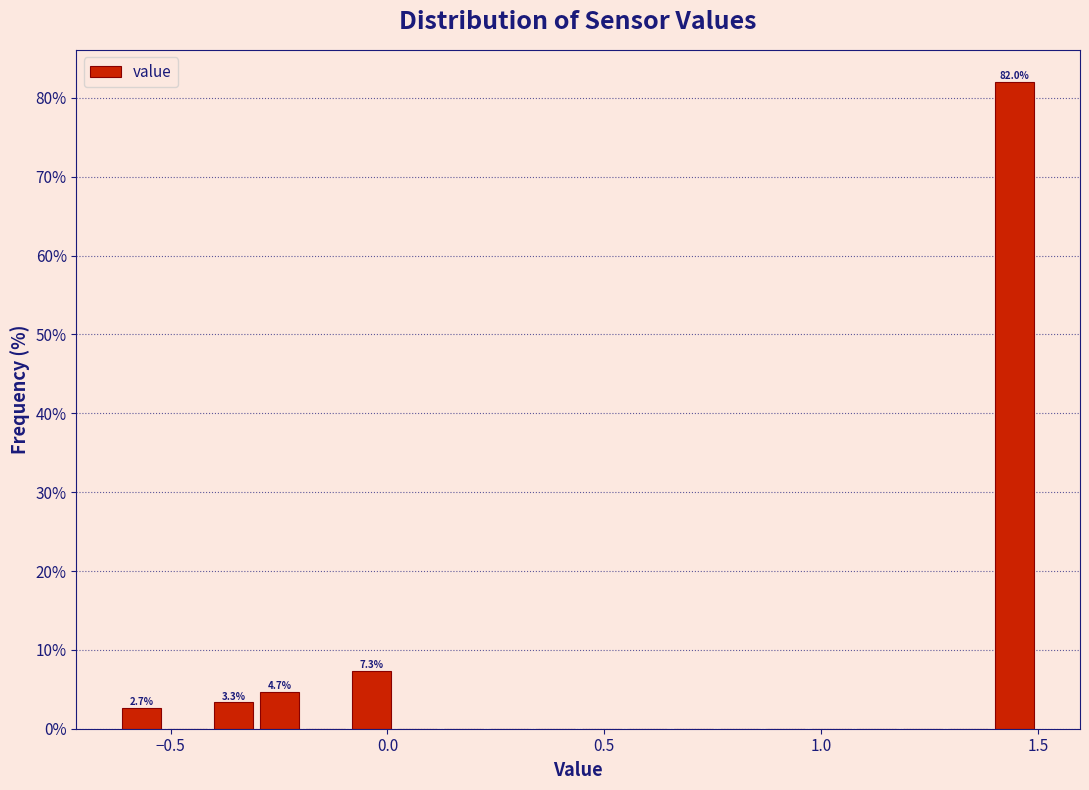

Read against the x-axis, roughly where is the centre of the tallest bar?

1.45